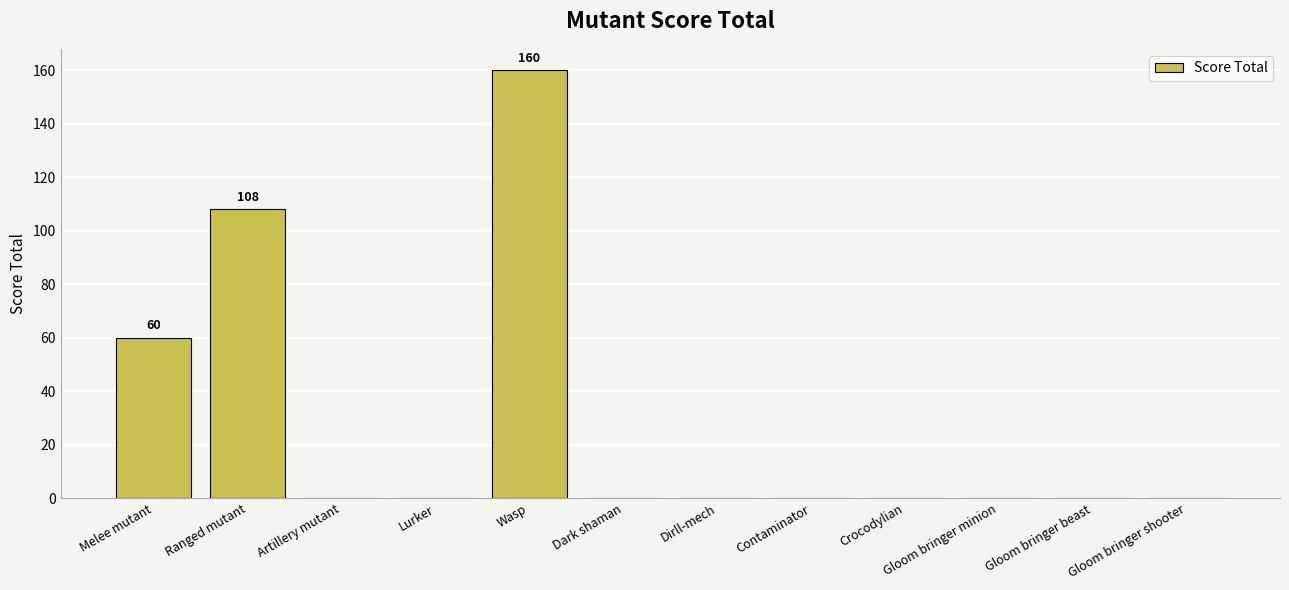

Count the values in the range 0 to 60.

10